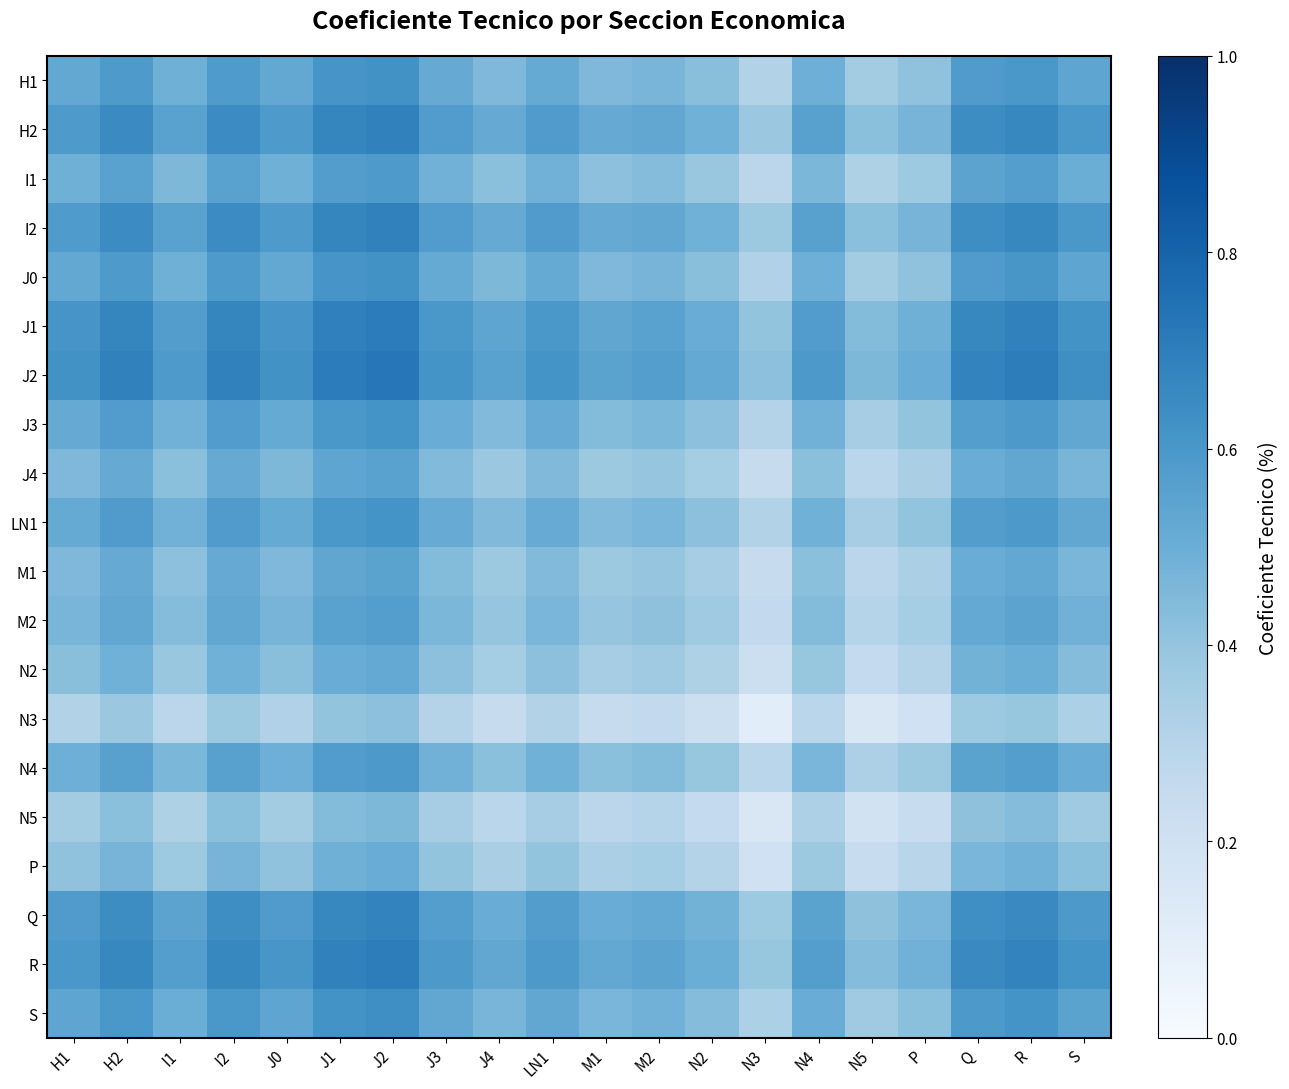

Reading right to left, list all the values displayed in this chart.

H1: S=0.5	R=0.6	Q=0.6	P=0.4	N5=0.4	N4=0.5	N3=0.3	N2=0.4	M2=0.5	M1=0.4	LN1=0.5	J4=0.5	J3=0.5	J2=0.6	J1=0.6	J0=0.5	I2=0.6	I1=0.5	H2=0.6	H1=0.5
H2: S=0.6	R=0.7	Q=0.6	P=0.5	N5=0.4	N4=0.6	N3=0.4	N2=0.5	M2=0.5	M1=0.5	LN1=0.6	J4=0.5	J3=0.6	J2=0.7	J1=0.7	J0=0.6	I2=0.6	I1=0.6	H2=0.6	H1=0.6
I1: S=0.5	R=0.6	Q=0.5	P=0.4	N5=0.3	N4=0.5	N3=0.3	N2=0.4	M2=0.4	M1=0.4	LN1=0.5	J4=0.4	J3=0.5	J2=0.6	J1=0.6	J0=0.5	I2=0.6	I1=0.5	H2=0.6	H1=0.5
I2: S=0.6	R=0.7	Q=0.6	P=0.5	N5=0.4	N4=0.6	N3=0.4	N2=0.5	M2=0.5	M1=0.5	LN1=0.6	J4=0.5	J3=0.6	J2=0.7	J1=0.7	J0=0.6	I2=0.6	I1=0.6	H2=0.6	H1=0.6
J0: S=0.5	R=0.6	Q=0.6	P=0.4	N5=0.4	N4=0.5	N3=0.3	N2=0.4	M2=0.5	M1=0.5	LN1=0.5	J4=0.5	J3=0.5	J2=0.6	J1=0.6	J0=0.5	I2=0.6	I1=0.5	H2=0.6	H1=0.5
J1: S=0.6	R=0.7	Q=0.7	P=0.5	N5=0.4	N4=0.6	N3=0.4	N2=0.5	M2=0.6	M1=0.5	LN1=0.6	J4=0.5	J3=0.6	J2=0.7	J1=0.7	J0=0.6	I2=0.7	I1=0.6	H2=0.7	H1=0.6
J2: S=0.6	R=0.7	Q=0.7	P=0.5	N5=0.5	N4=0.6	N3=0.4	N2=0.5	M2=0.6	M1=0.5	LN1=0.6	J4=0.6	J3=0.6	J2=0.7	J1=0.7	J0=0.6	I2=0.7	I1=0.6	H2=0.7	H1=0.6
J3: S=0.5	R=0.6	Q=0.6	P=0.4	N5=0.3	N4=0.5	N3=0.3	N2=0.4	M2=0.5	M1=0.4	LN1=0.5	J4=0.4	J3=0.5	J2=0.6	J1=0.6	J0=0.5	I2=0.6	I1=0.5	H2=0.6	H1=0.5
J4: S=0.5	R=0.5	Q=0.5	P=0.3	N5=0.3	N4=0.4	N3=0.2	N2=0.4	M2=0.4	M1=0.4	LN1=0.4	J4=0.4	J3=0.4	J2=0.6	J1=0.5	J0=0.5	I2=0.5	I1=0.4	H2=0.5	H1=0.5
LN1: S=0.5	R=0.6	Q=0.6	P=0.4	N5=0.3	N4=0.5	N3=0.3	N2=0.4	M2=0.5	M1=0.4	LN1=0.5	J4=0.4	J3=0.5	J2=0.6	J1=0.6	J0=0.5	I2=0.6	I1=0.5	H2=0.6	H1=0.5
M1: S=0.5	R=0.5	Q=0.5	P=0.3	N5=0.3	N4=0.4	N3=0.2	N2=0.3	M2=0.4	M1=0.4	LN1=0.4	J4=0.4	J3=0.4	J2=0.5	J1=0.5	J0=0.5	I2=0.5	I1=0.4	H2=0.5	H1=0.4
M2: S=0.5	R=0.5	Q=0.5	P=0.4	N5=0.3	N4=0.4	N3=0.3	N2=0.4	M2=0.4	M1=0.4	LN1=0.5	J4=0.4	J3=0.5	J2=0.6	J1=0.6	J0=0.5	I2=0.5	I1=0.4	H2=0.5	H1=0.5
N2: S=0.4	R=0.5	Q=0.5	P=0.3	N5=0.3	N4=0.4	N3=0.2	N2=0.3	M2=0.4	M1=0.3	LN1=0.4	J4=0.4	J3=0.4	J2=0.5	J1=0.5	J0=0.4	I2=0.5	I1=0.4	H2=0.5	H1=0.4
N3: S=0.3	R=0.4	Q=0.4	P=0.2	N5=0.1	N4=0.3	N3=0.1	N2=0.2	M2=0.3	M1=0.2	LN1=0.3	J4=0.2	J3=0.3	J2=0.4	J1=0.4	J0=0.3	I2=0.4	I1=0.3	H2=0.4	H1=0.3
N4: S=0.5	R=0.6	Q=0.5	P=0.4	N5=0.3	N4=0.5	N3=0.3	N2=0.4	M2=0.4	M1=0.4	LN1=0.5	J4=0.4	J3=0.5	J2=0.6	J1=0.6	J0=0.5	I2=0.6	I1=0.5	H2=0.6	H1=0.5
N5: S=0.4	R=0.4	Q=0.4	P=0.2	N5=0.2	N4=0.3	N3=0.1	N2=0.3	M2=0.3	M1=0.3	LN1=0.3	J4=0.3	J3=0.3	J2=0.5	J1=0.4	J0=0.4	I2=0.4	I1=0.3	H2=0.4	H1=0.4
P: S=0.4	R=0.5	Q=0.5	P=0.3	N5=0.2	N4=0.4	N3=0.2	N2=0.3	M2=0.4	M1=0.3	LN1=0.4	J4=0.3	J3=0.4	J2=0.5	J1=0.5	J0=0.4	I2=0.5	I1=0.4	H2=0.5	H1=0.4
Q: S=0.6	R=0.7	Q=0.6	P=0.5	N5=0.4	N4=0.5	N3=0.4	N2=0.5	M2=0.5	M1=0.5	LN1=0.6	J4=0.5	J3=0.6	J2=0.7	J1=0.7	J0=0.6	I2=0.6	I1=0.5	H2=0.6	H1=0.6
R: S=0.6	R=0.7	Q=0.7	P=0.5	N5=0.4	N4=0.6	N3=0.4	N2=0.5	M2=0.5	M1=0.5	LN1=0.6	J4=0.5	J3=0.6	J2=0.7	J1=0.7	J0=0.6	I2=0.7	I1=0.6	H2=0.7	H1=0.6
S: S=0.6	R=0.6	Q=0.6	P=0.4	N5=0.4	N4=0.5	N3=0.3	N2=0.4	M2=0.5	M1=0.5	LN1=0.5	J4=0.5	J3=0.5	J2=0.6	J1=0.6	J0=0.5	I2=0.6	I1=0.5	H2=0.6	H1=0.5